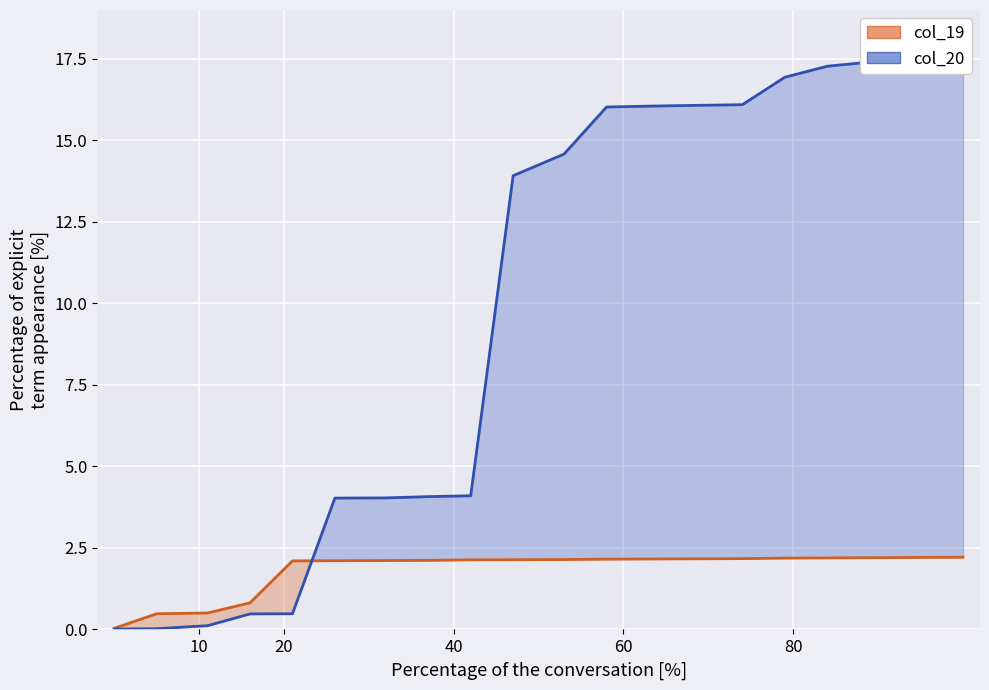

Count the number of data series in this chart.

2